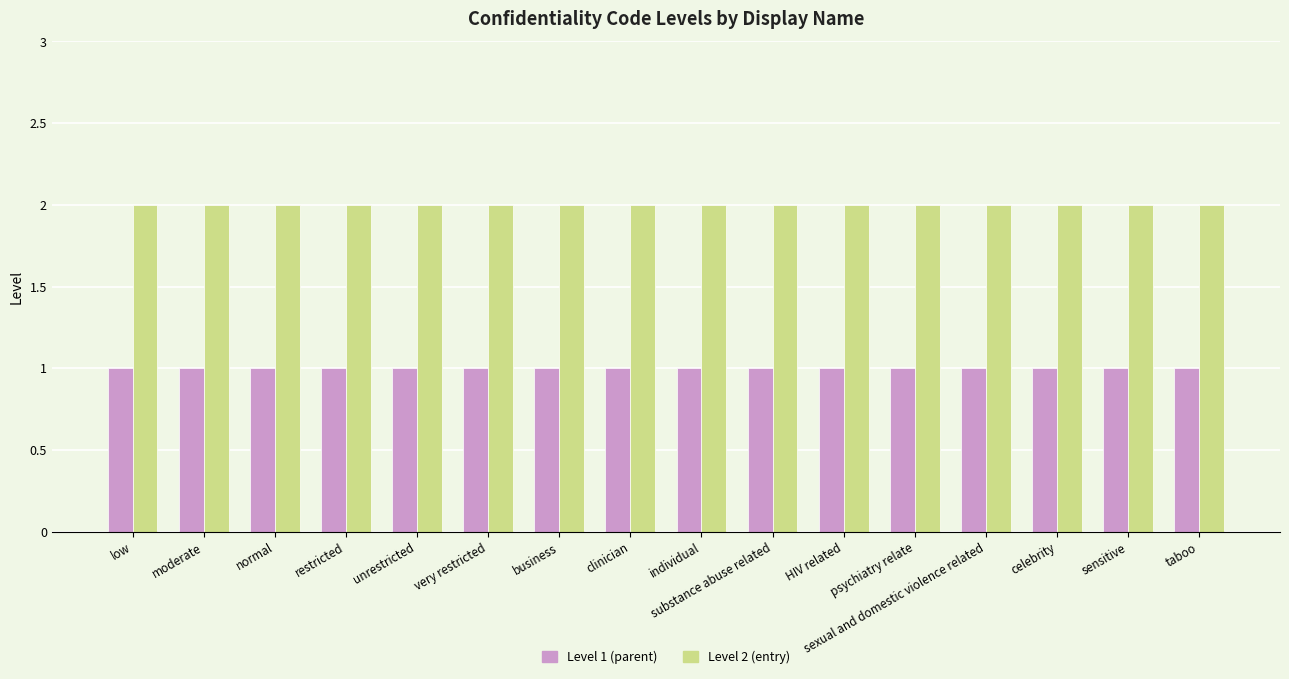

The value of Level 2 (entry) at normal is 1. True or false?

False